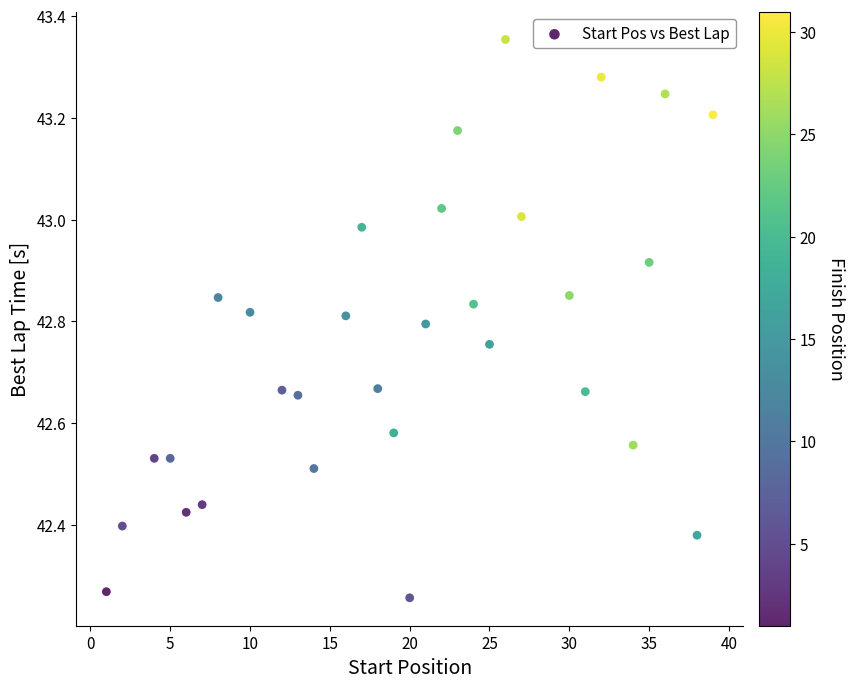

What is the range of X values (max minus min)?

38.0